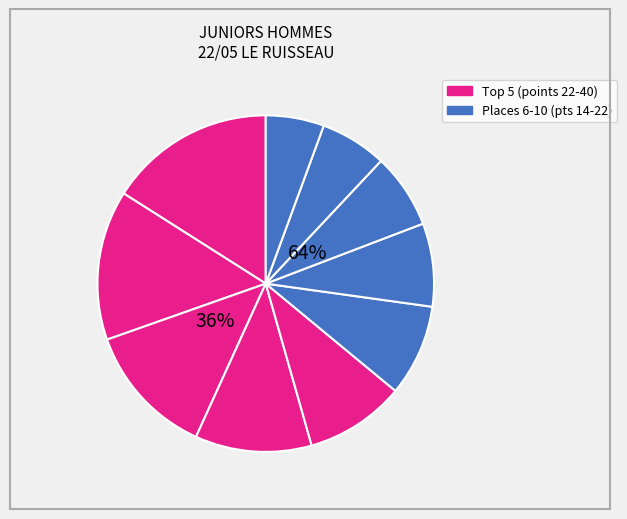

What is the change in value from Mickaël RAVIER to Thibaud-Gabriel HERCÉ?

-8